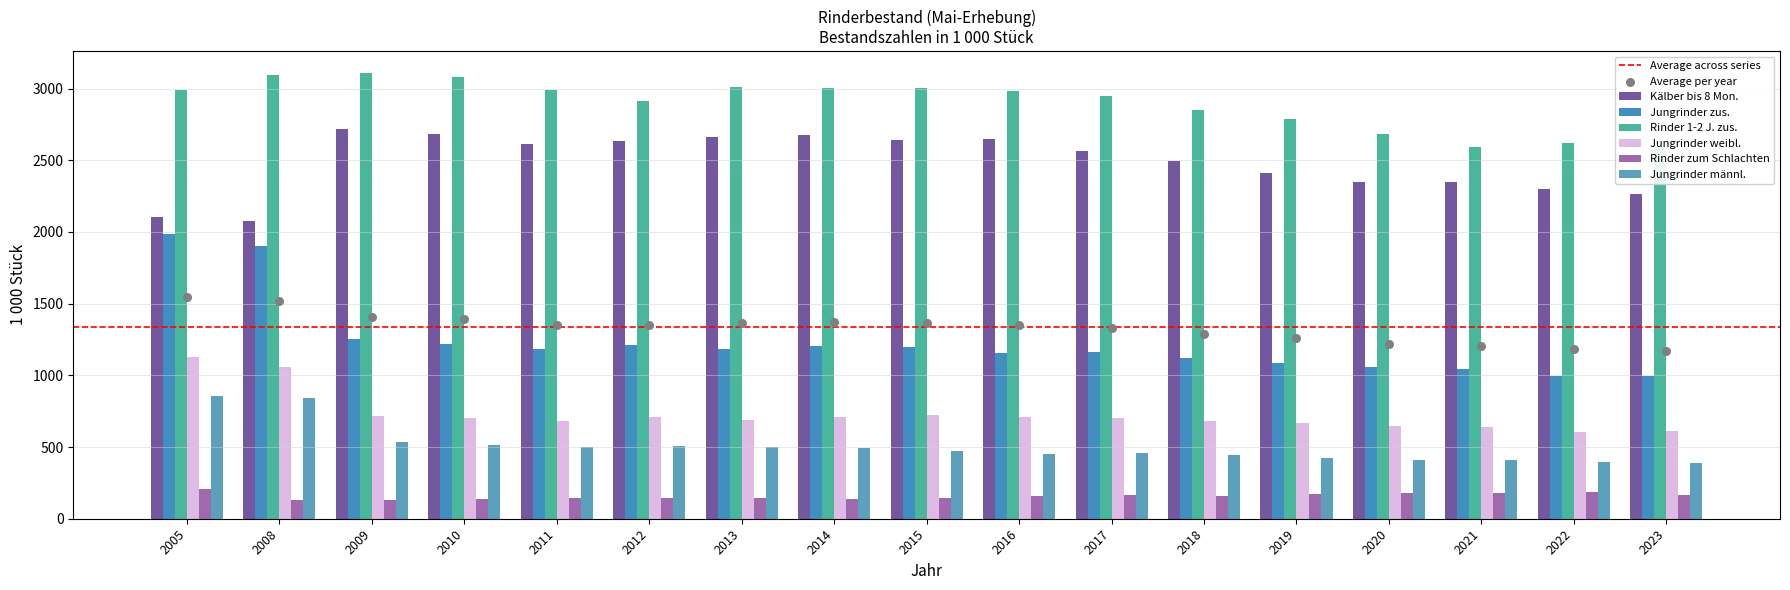

Which series has the largest total across all categories?

Rinder_zusammen